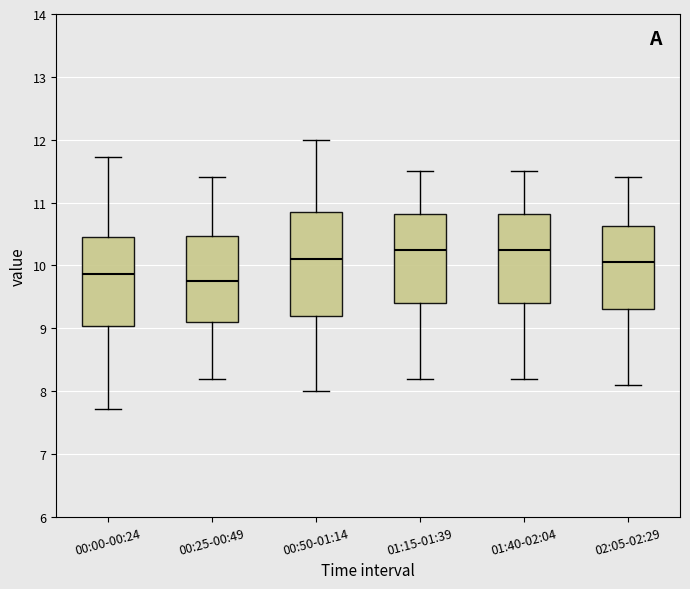

Reading left to right, read every box against the y-axis: the position of its median line, the range the box covers, and the ends of its whiskers. The values are not printed on the chart, so give them approximately, as read against the axis.

00:00-00:24: median 9.9, box 9.0 to 10.5, whiskers 7.7 to 11.7
00:25-00:49: median 9.8, box 9.1 to 10.5, whiskers 8.2 to 11.4
00:50-01:14: median 10.1, box 9.2 to 10.9, whiskers 8.0 to 12.0
01:15-01:39: median 10.3, box 9.4 to 10.8, whiskers 8.2 to 11.5
01:40-02:04: median 10.3, box 9.4 to 10.8, whiskers 8.2 to 11.5
02:05-02:29: median 10.1, box 9.3 to 10.6, whiskers 8.1 to 11.4